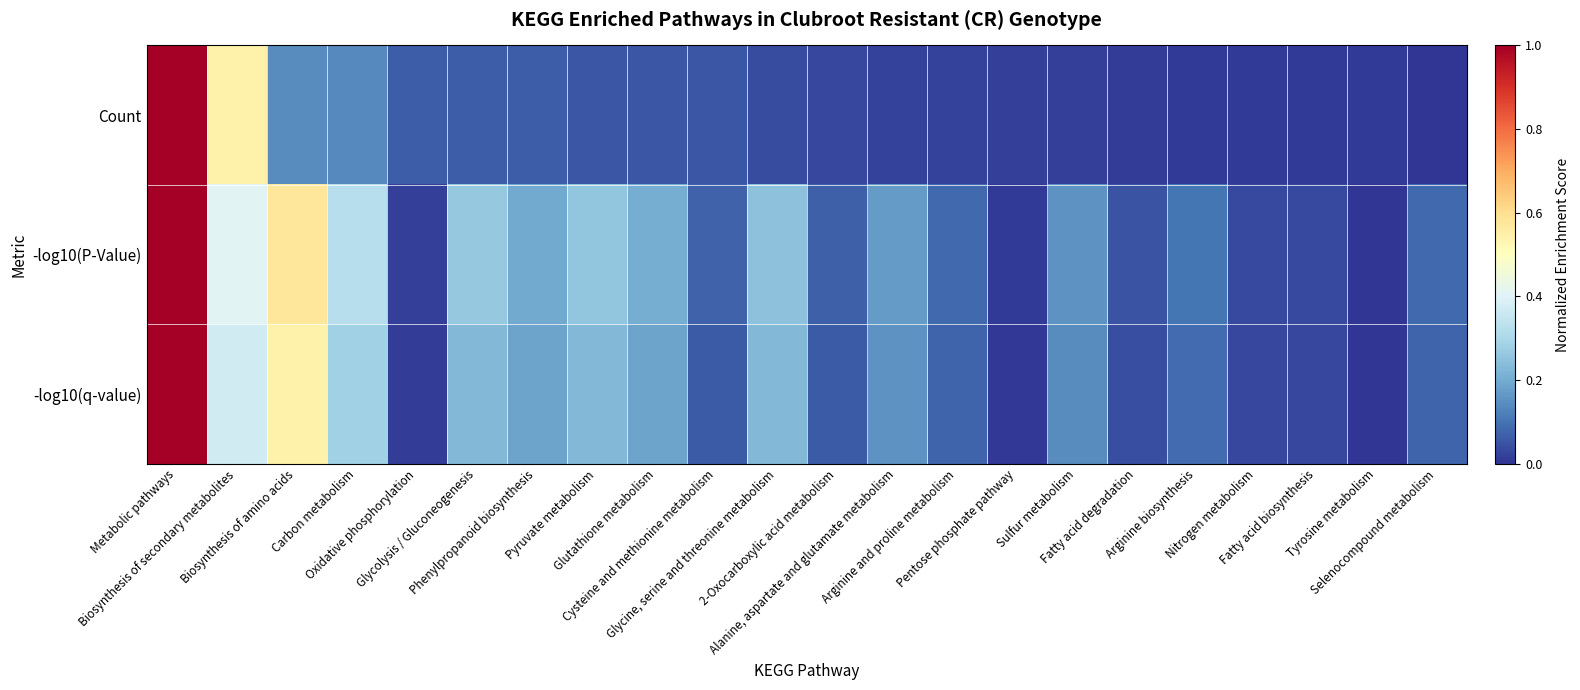

Reading right to left, extract all data points from this chart.

Count: Selenocompound metabolism=0.0	Tyrosine metabolism=0.0	Fatty acid biosynthesis=0.0	Nitrogen metabolism=0.0	Arginine biosynthesis=0.0	Fatty acid degradation=0.0	Sulfur metabolism=0.0	Pentose phosphate pathway=0.0	Arginine and proline metabolism=0.0	Alanine, aspartate and glutamate metabolism=0.0	2-Oxocarboxylic acid metabolism=0.0	Glycine, serine and threonine metabolism=0.0	Cysteine and methionine metabolism=0.1	Glutathione metabolism=0.1	Pyruvate metabolism=0.1	Phenylpropanoid biosynthesis=0.1	Glycolysis / Gluconeogenesis=0.1	Oxidative phosphorylation=0.1	Carbon metabolism=0.1	Biosynthesis of amino acids=0.1	Biosynthesis of secondary metabolites=0.5	Metabolic pathways=1.0
-log10(P-Value): Selenocompound metabolism=0.1	Tyrosine metabolism=0.0	Fatty acid biosynthesis=0.0	Nitrogen metabolism=0.0	Arginine biosynthesis=0.1	Fatty acid degradation=0.0	Sulfur metabolism=0.2	Pentose phosphate pathway=0.0	Arginine and proline metabolism=0.1	Alanine, aspartate and glutamate metabolism=0.2	2-Oxocarboxylic acid metabolism=0.1	Glycine, serine and threonine metabolism=0.2	Cysteine and methionine metabolism=0.1	Glutathione metabolism=0.2	Pyruvate metabolism=0.3	Phenylpropanoid biosynthesis=0.2	Glycolysis / Gluconeogenesis=0.3	Oxidative phosphorylation=0.0	Carbon metabolism=0.3	Biosynthesis of amino acids=0.6	Biosynthesis of secondary metabolites=0.4	Metabolic pathways=1.0
-log10(q-value): Selenocompound metabolism=0.1	Tyrosine metabolism=0.0	Fatty acid biosynthesis=0.0	Nitrogen metabolism=0.0	Arginine biosynthesis=0.1	Fatty acid degradation=0.0	Sulfur metabolism=0.1	Pentose phosphate pathway=0.0	Arginine and proline metabolism=0.1	Alanine, aspartate and glutamate metabolism=0.2	2-Oxocarboxylic acid metabolism=0.1	Glycine, serine and threonine metabolism=0.2	Cysteine and methionine metabolism=0.1	Glutathione metabolism=0.2	Pyruvate metabolism=0.2	Phenylpropanoid biosynthesis=0.2	Glycolysis / Gluconeogenesis=0.2	Oxidative phosphorylation=0.0	Carbon metabolism=0.3	Biosynthesis of amino acids=0.5	Biosynthesis of secondary metabolites=0.4	Metabolic pathways=1.0